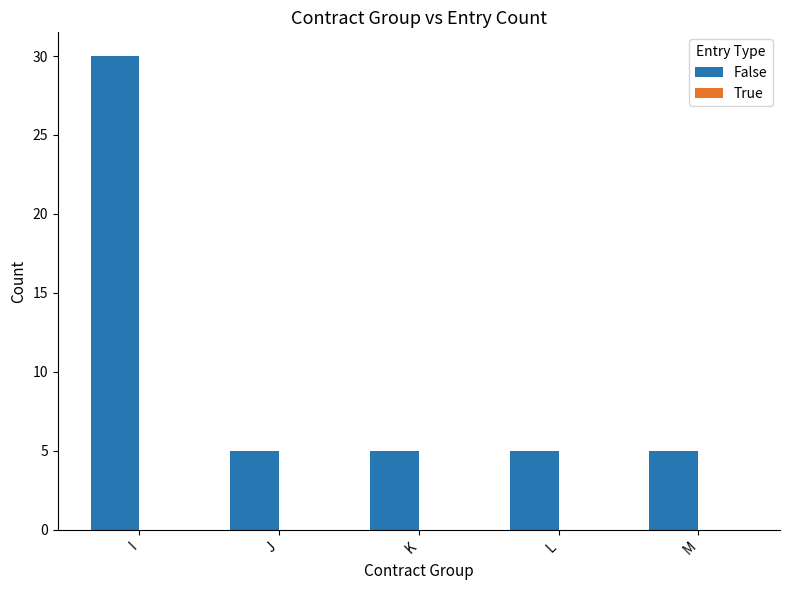

What is the approximate value at J?

5